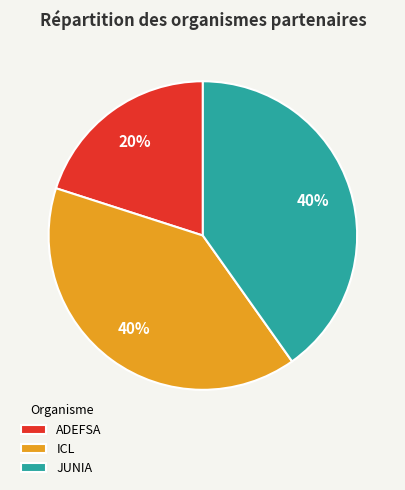

Do ICL and ADEFSA together represent more than half of the pie?

Yes